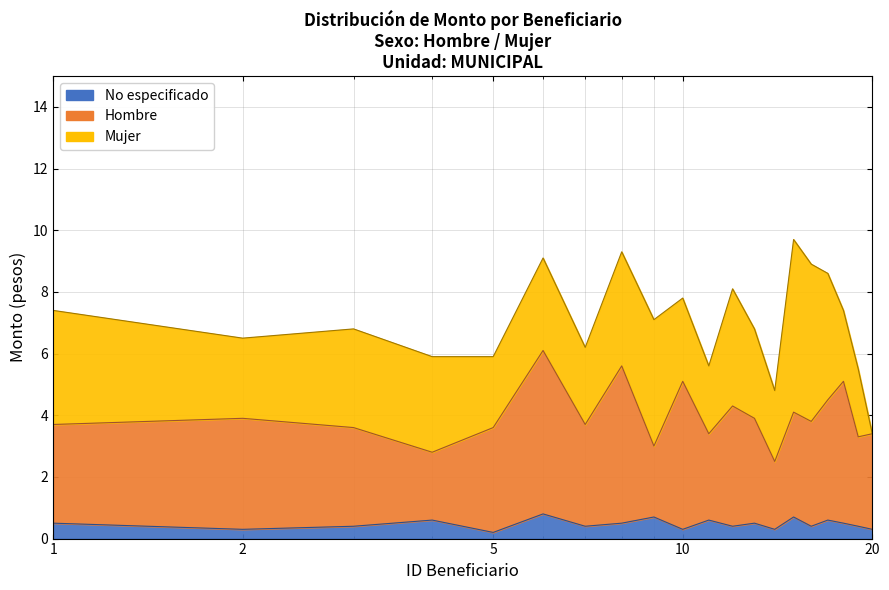

Where is Hombre nearest to the value 4?

15